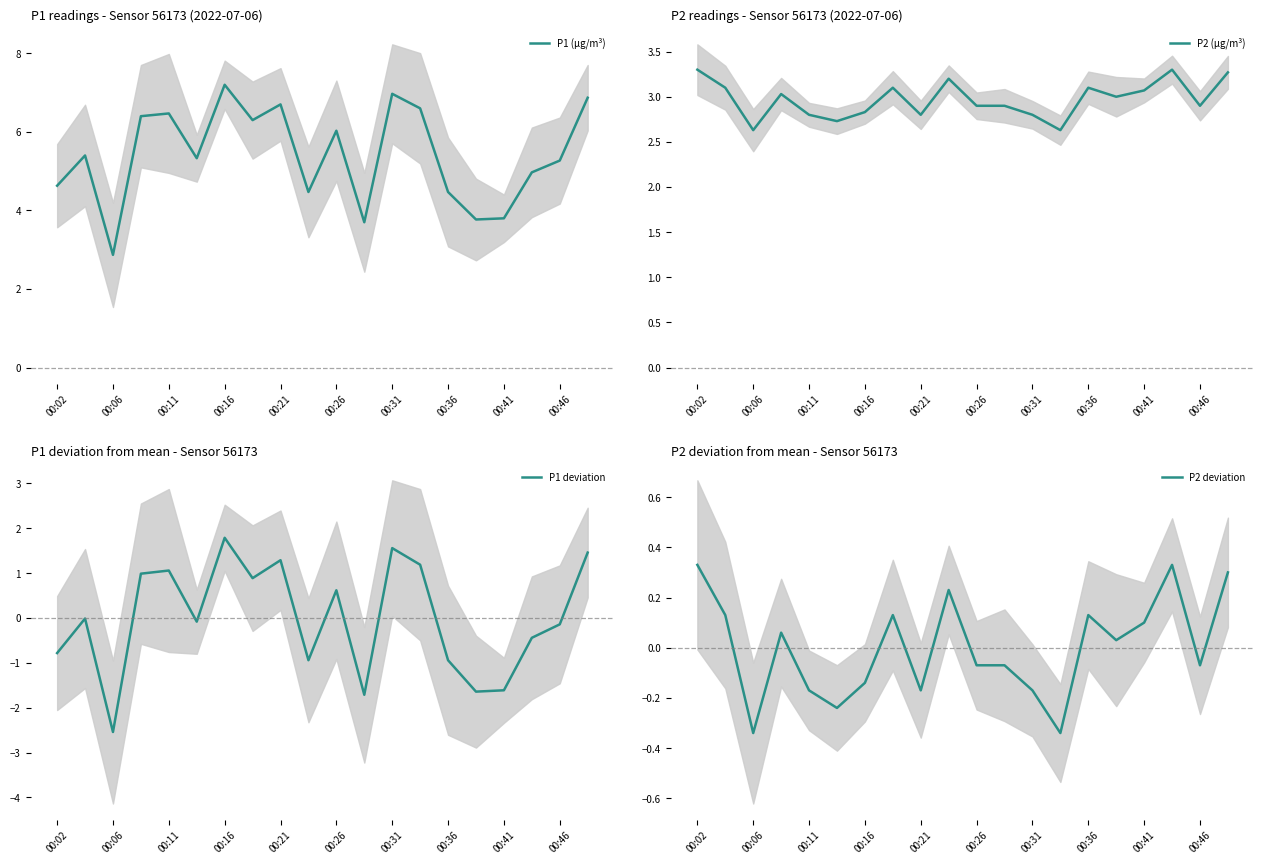

The value of P1 (µg/m³) at 00:02 is 7.0. True or false?

False